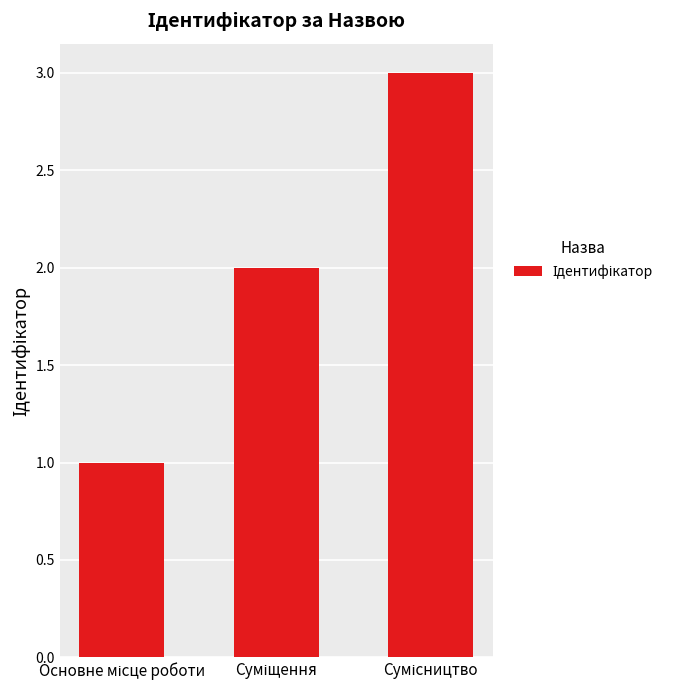

What is the difference between the maximum and second lowest values?

1